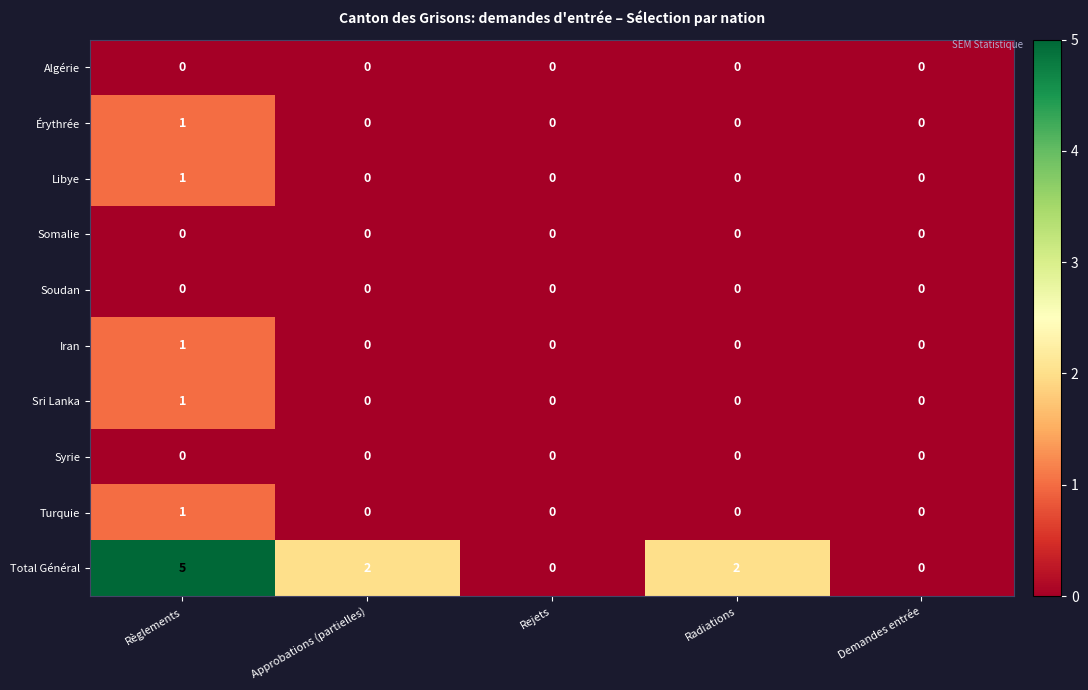

Is it true that Libye equals 1 at Rejets?

False